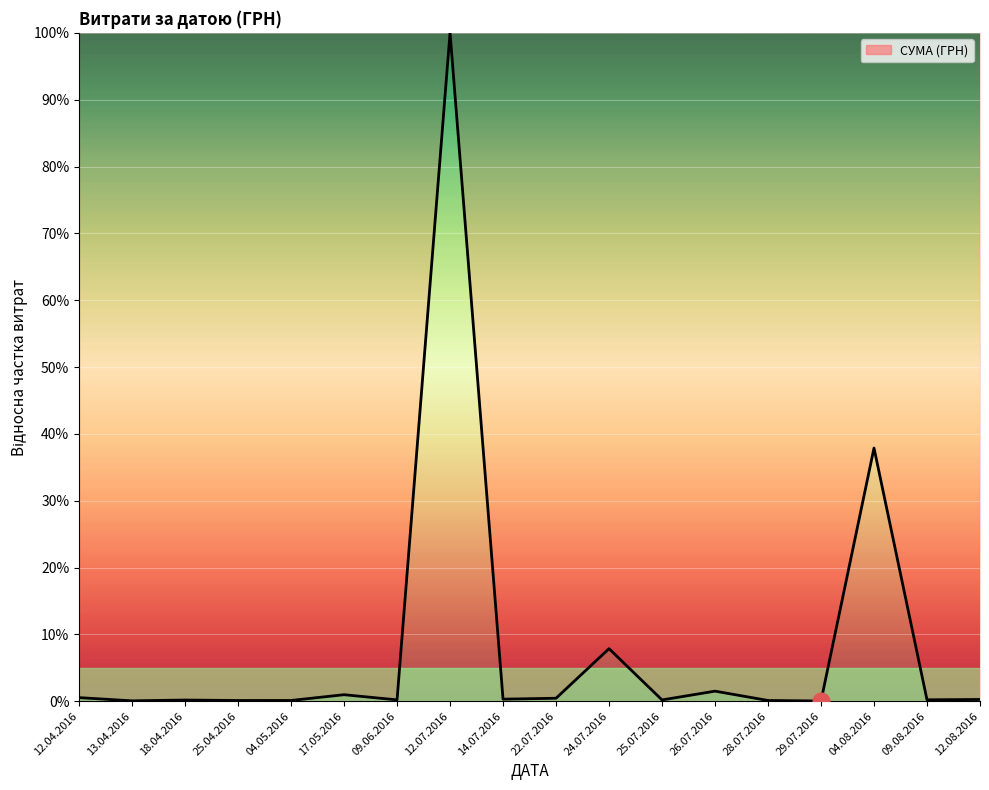

The value at 24.07.2016 is 7.9. True or false?

True